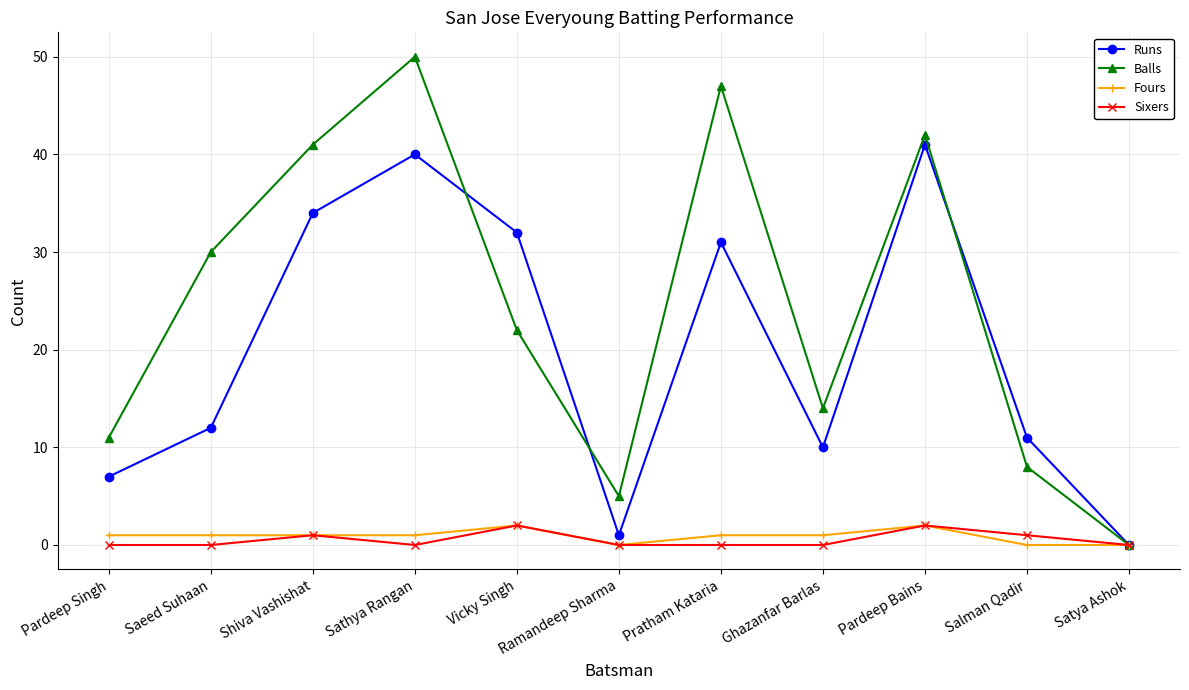

True or false: Sixers has more than 0 interior local peaks.

True